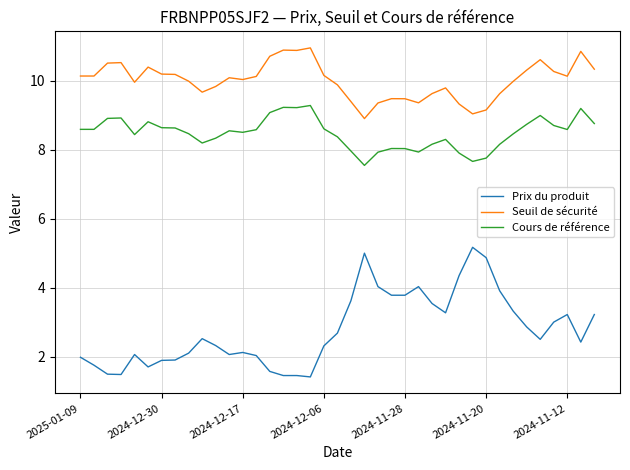

How many distinct data groups are displayed?

3